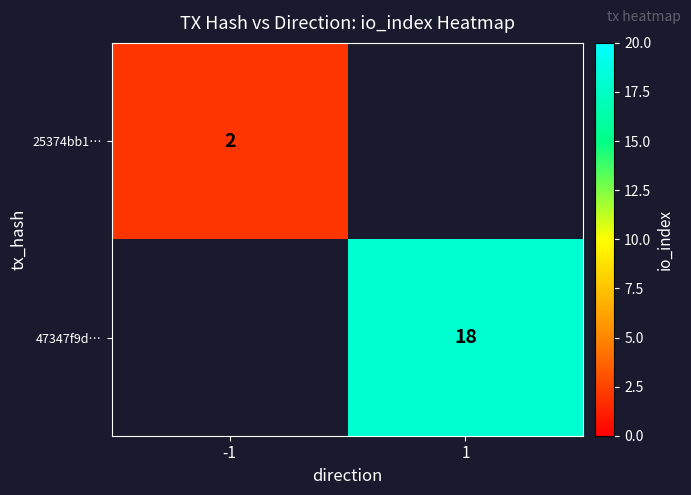

At how many categories does at least one series exceed 7?

1